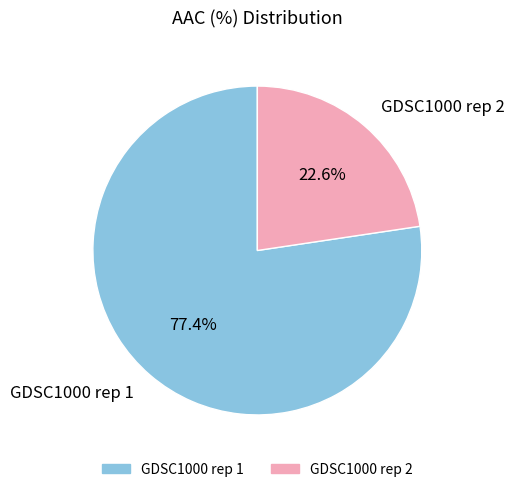

Combined, what portion of the pie is GDSC1000 rep 2 and GDSC1000 rep 1?

100.0%